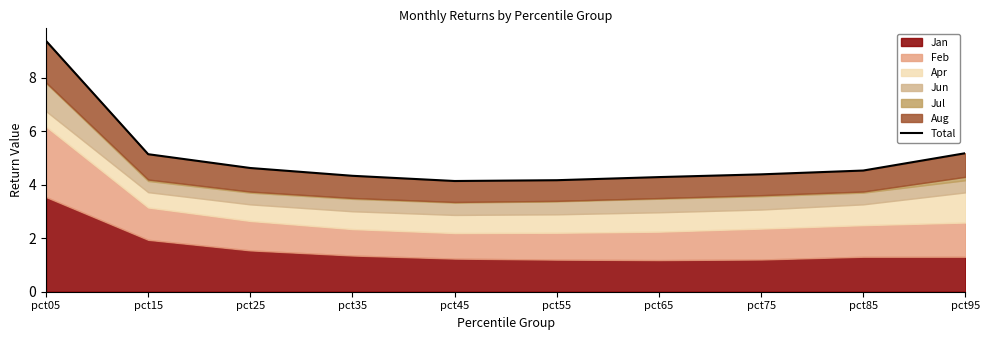

Approximately how many times larger is the value at pct55 compared to pct65?

1.0